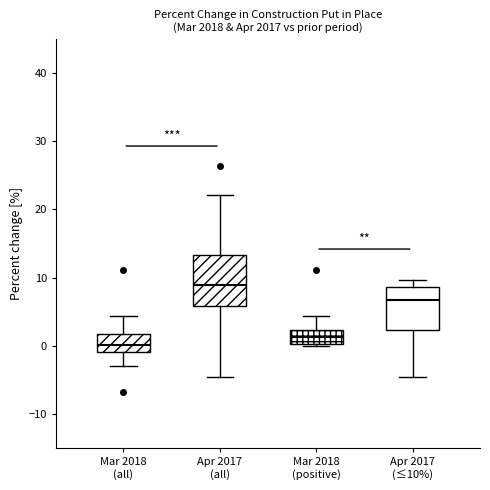

Which box's median line is the highest?

Apr 2017 (all)